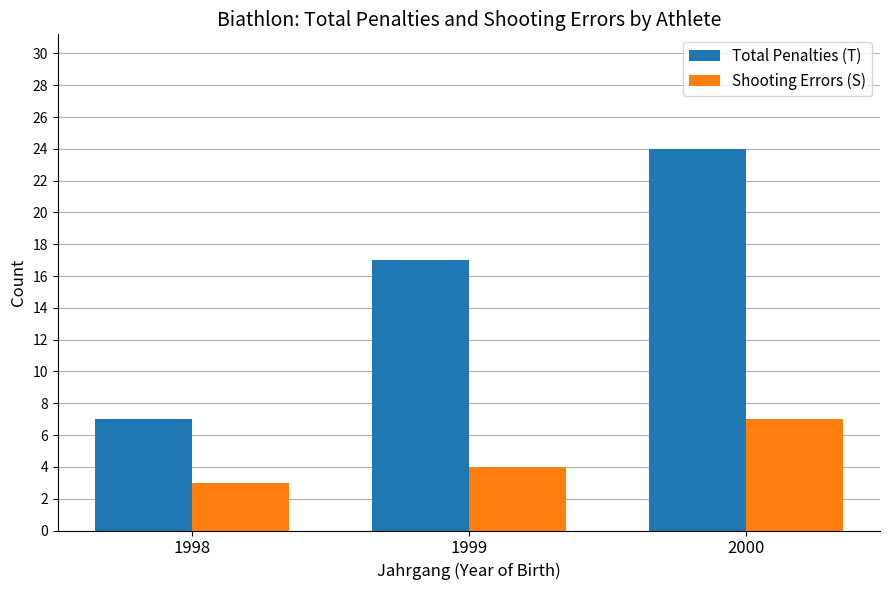

List the labels in order of Shooting Errors (S) value, largest first.

2000, 1999, 1998